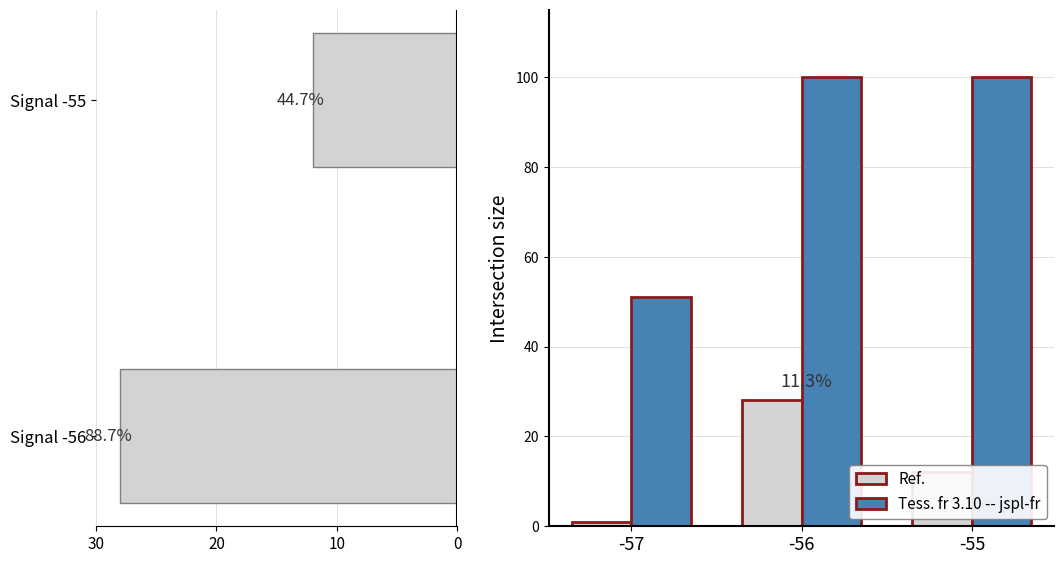

Between -55 and -56, which is larger?

-56